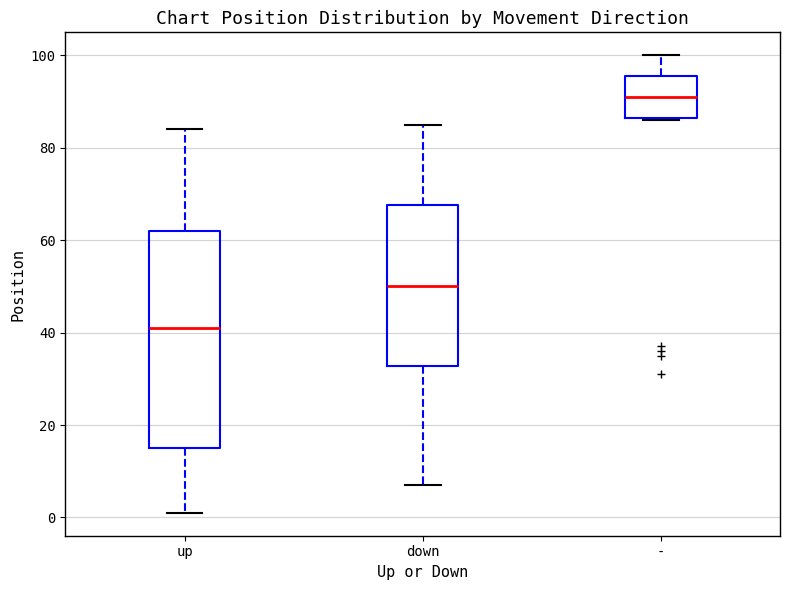

Comparing the boxes themselves (not the whiskers), which one is the tallest?

up